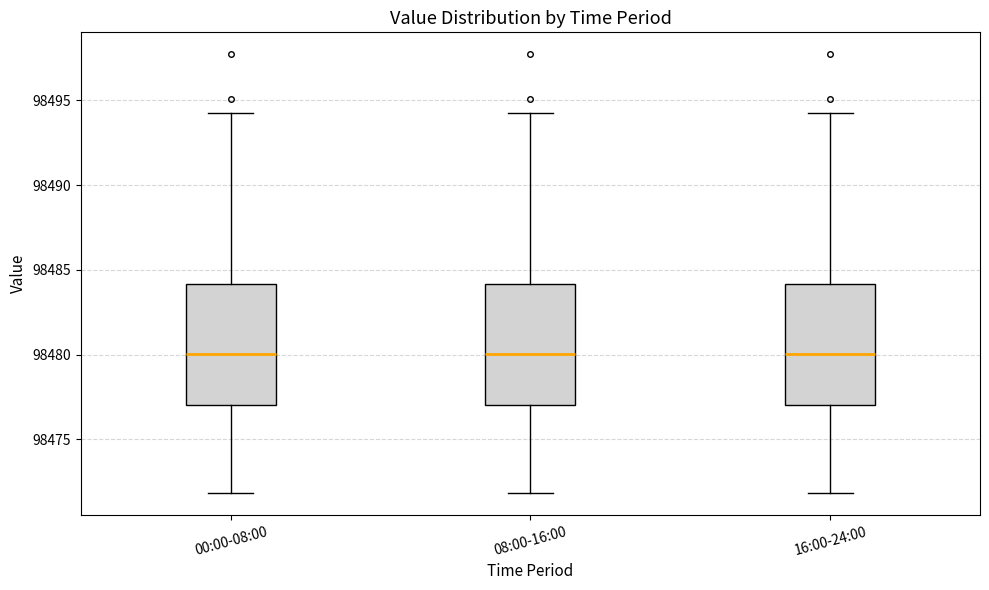

Reading left to right, transcribe this box plot: for each box, give where its median line is, the range the box spans, and where its two whiskers end, as read against the y-axis. The values are not printed on the chart, so give them approximately, as read against the axis.

00:00-08:00: median 98480.0, box 98477.0 to 98484.0, whiskers 98472.0 to 98494.5
08:00-16:00: median 98480.0, box 98477.0 to 98484.0, whiskers 98472.0 to 98494.5
16:00-24:00: median 98480.0, box 98477.0 to 98484.0, whiskers 98472.0 to 98494.5